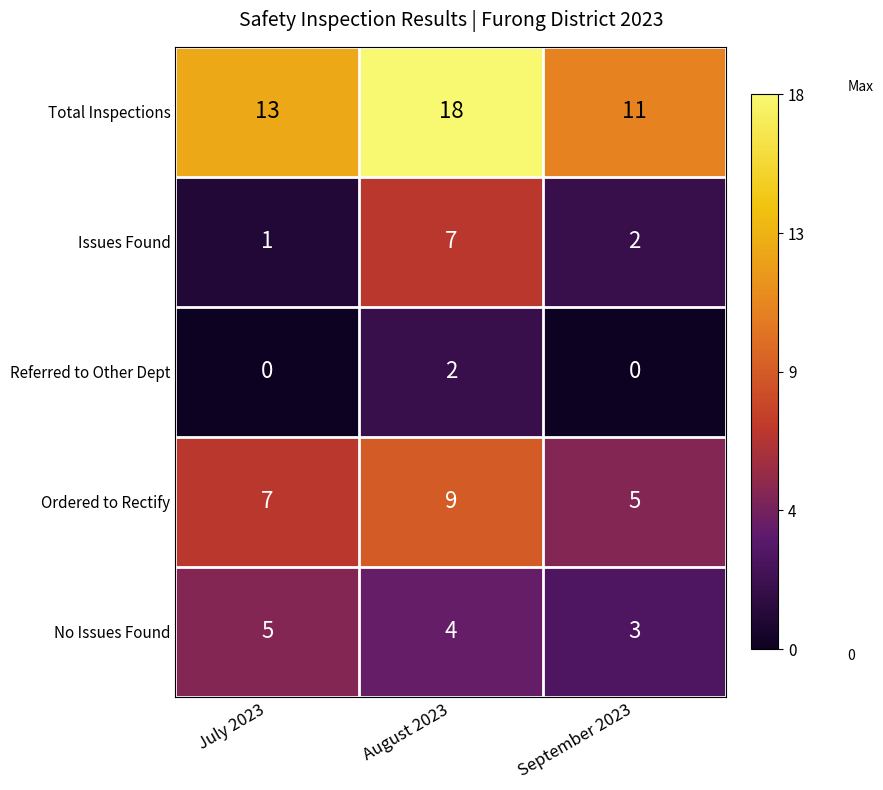

List the series in order of their peak value, highest first.

Total Inspections, Ordered to Rectify, Issues Found, No Issues Found, Referred to Other Dept